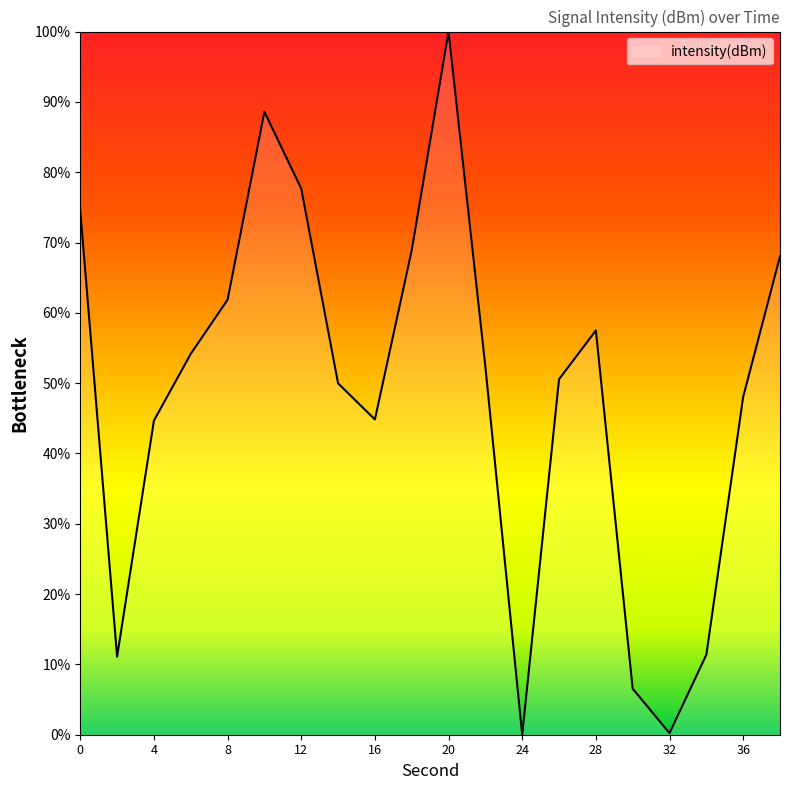

What is the difference between the maximum and minimum values?

100.0